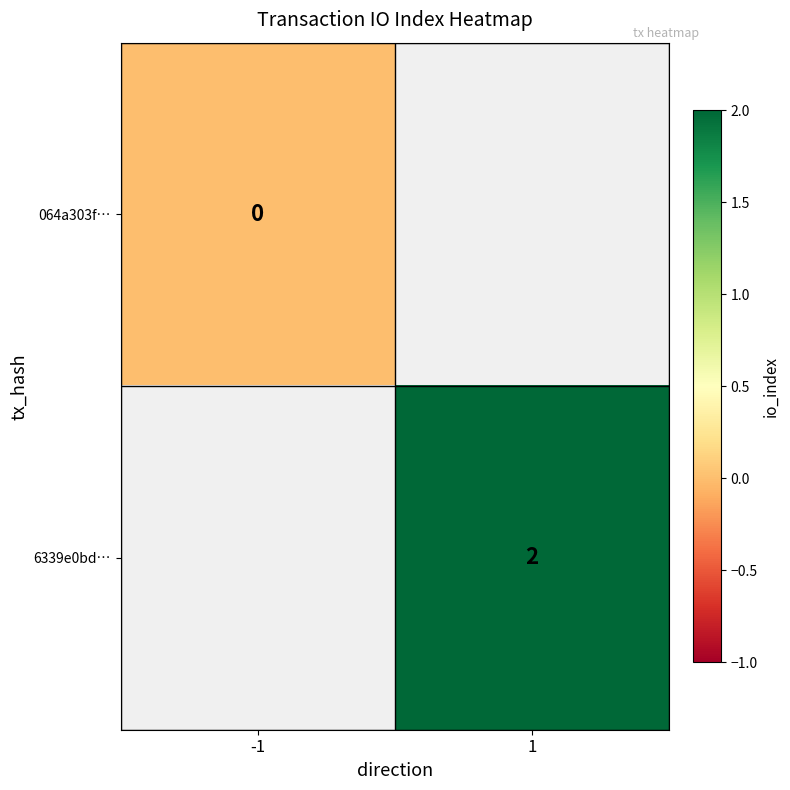

True or false: 6339e0bd… has a value of 0.8 at 1.

False